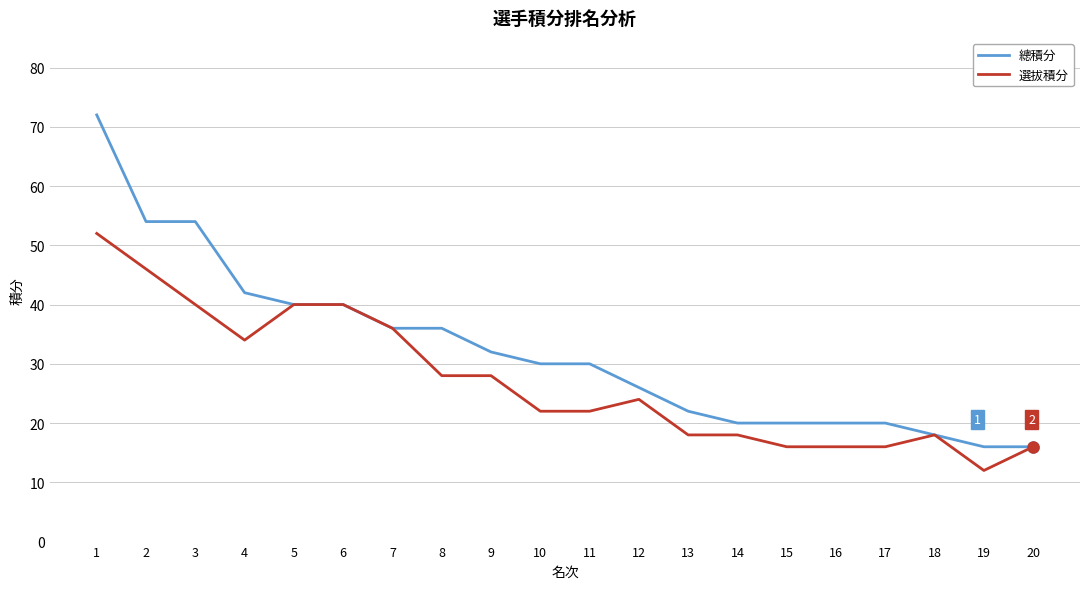

List the series in order of their peak value, lowest first.

選拔積分, 總積分